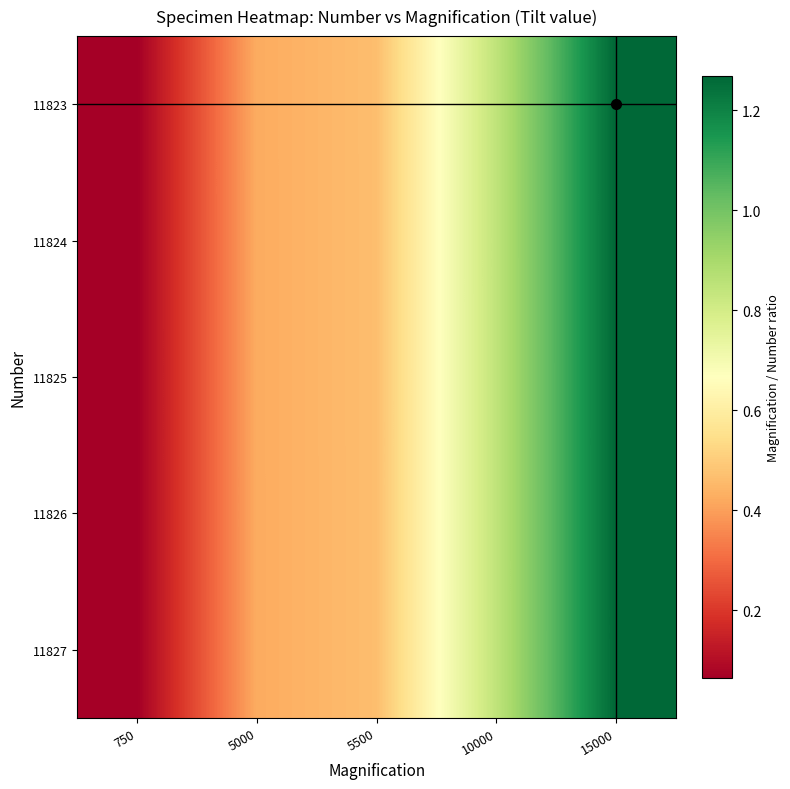

At how many categories does at least one series exceed 0?

5